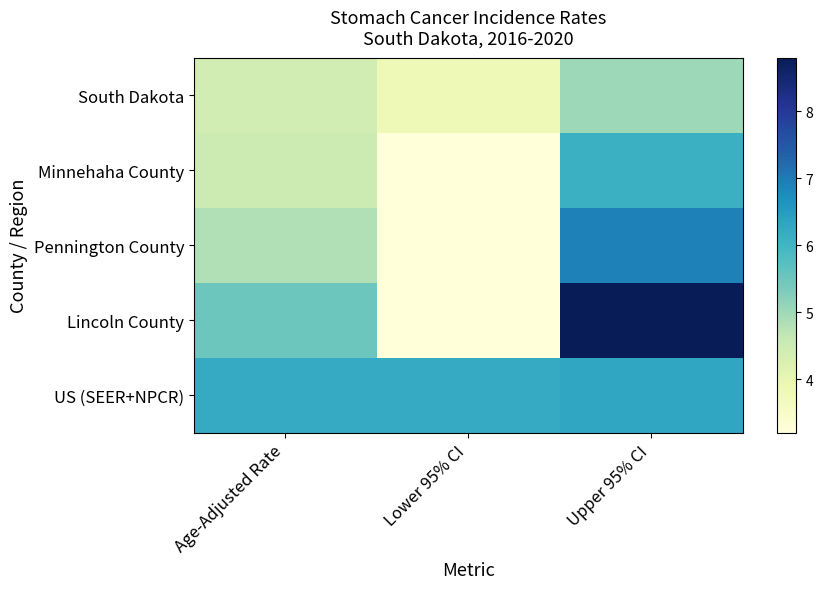

Reading right to left, transcribe all the data shown in this chart.

South Dakota: Upper 95% CI=5.0	Lower 95% CI=3.8	Age-Adjusted Rate=4.4
Minnehaha County: Upper 95% CI=6.1	Lower 95% CI=3.2	Age-Adjusted Rate=4.5
Pennington County: Upper 95% CI=6.9	Lower 95% CI=3.2	Age-Adjusted Rate=4.8
Lincoln County: Upper 95% CI=8.8	Lower 95% CI=3.2	Age-Adjusted Rate=5.5
US (SEER+NPCR): Upper 95% CI=6.3	Lower 95% CI=6.2	Age-Adjusted Rate=6.2